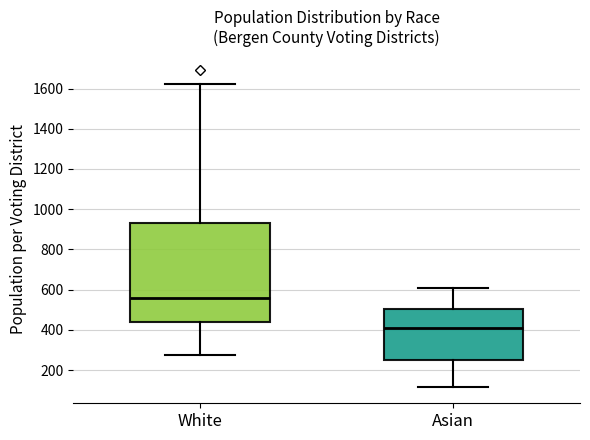

Reading left to right, transcribe this box plot: for each box, give where its median line is, the range the box spans, and where its two whiskers end, as read against the y-axis. The values are not printed on the chart, so give them approximately, as read against the axis.

White: median 560, box 440 to 940, whiskers 280 to 1620
Asian: median 400, box 260 to 500, whiskers 120 to 600